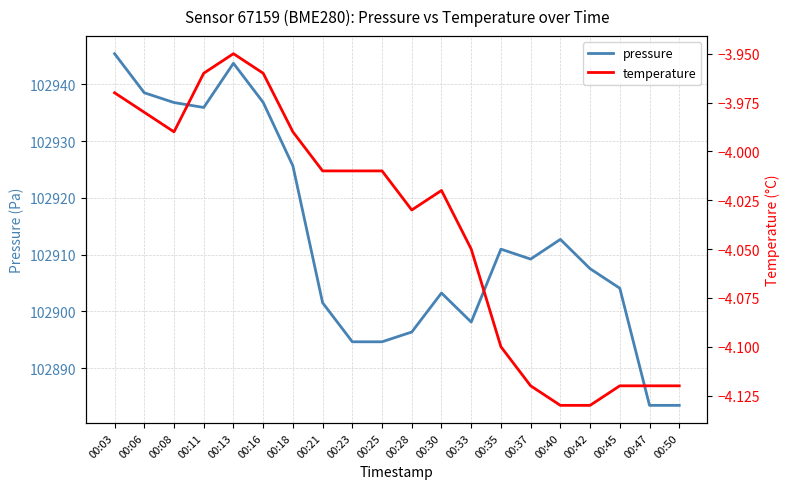

At how many categories does at least one series exceed 49040?

20